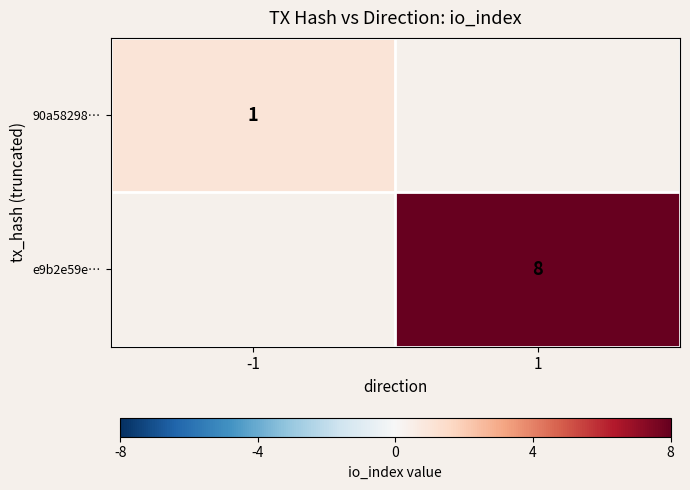

Is the value of e9b2e59e… at 1 greater than the value of 90a58298… at -1?

Yes